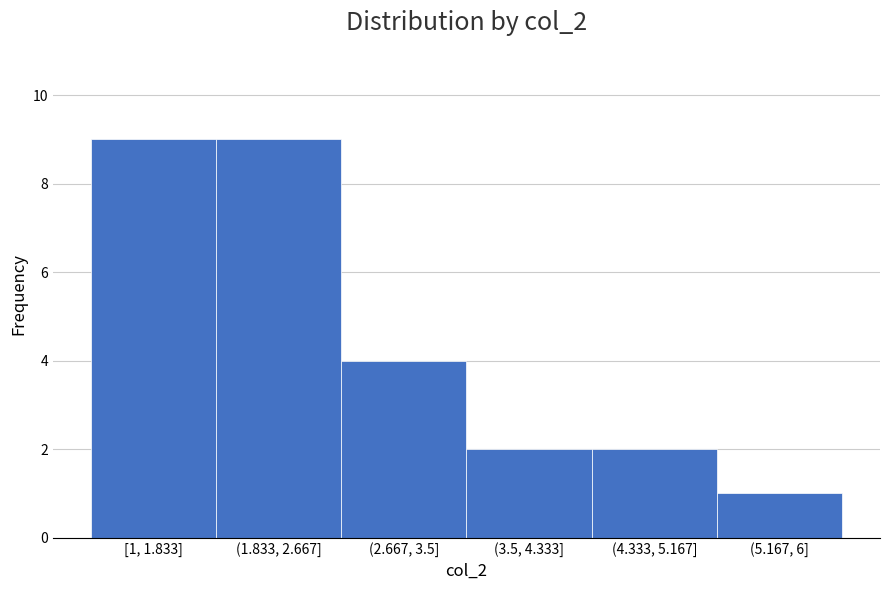

Reading left to right, list all the values displayed in this chart.

9	9	4	2	2	1